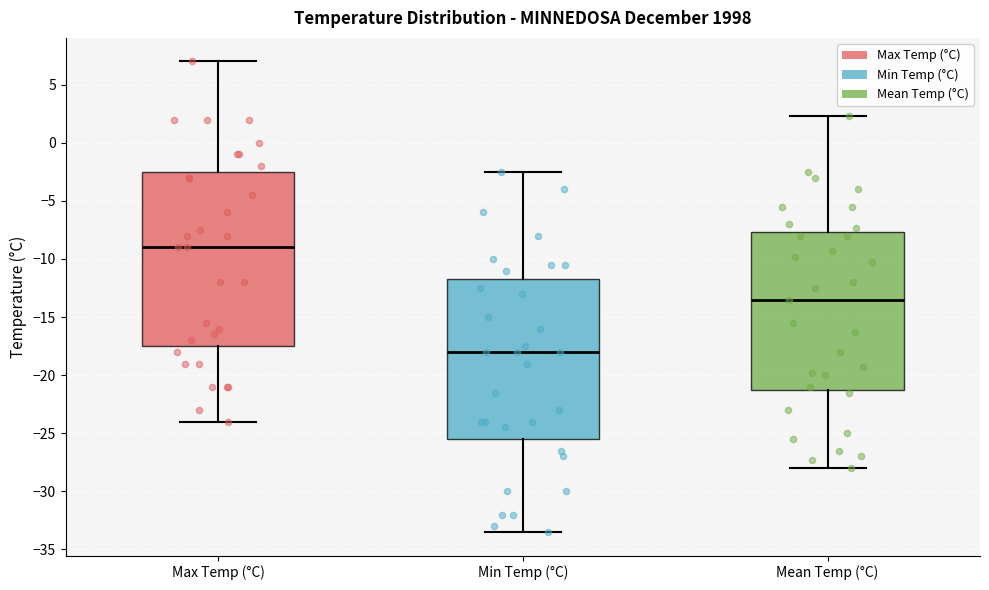

Reading left to right, read every box against the y-axis: the position of its median line, the range the box covers, and the ends of its whiskers. The values are not printed on the chart, so give them approximately, as read against the axis.

Max Temp (°C): median -9.0, box -17.5 to -2.5, whiskers -24.0 to 7.0
Min Temp (°C): median -18.0, box -25.5 to -11.5, whiskers -33.5 to -2.5
Mean Temp (°C): median -13.5, box -21.0 to -7.5, whiskers -28.0 to 2.5